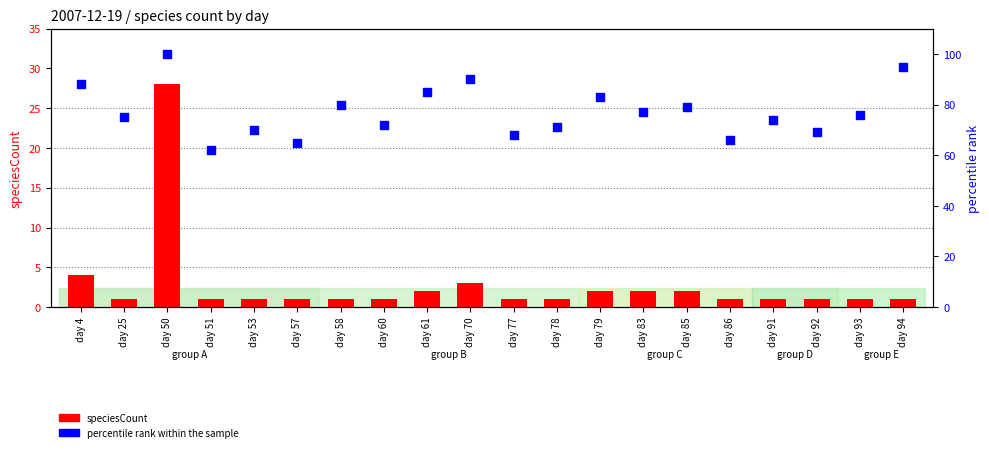

Which series has the widest spread of Y values?

percentile rank within the sample